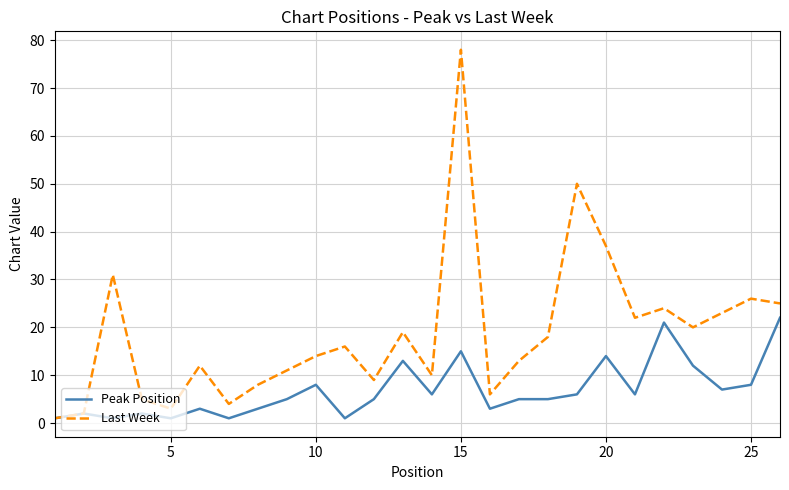

Which series has the widest spread of values?

Last Week